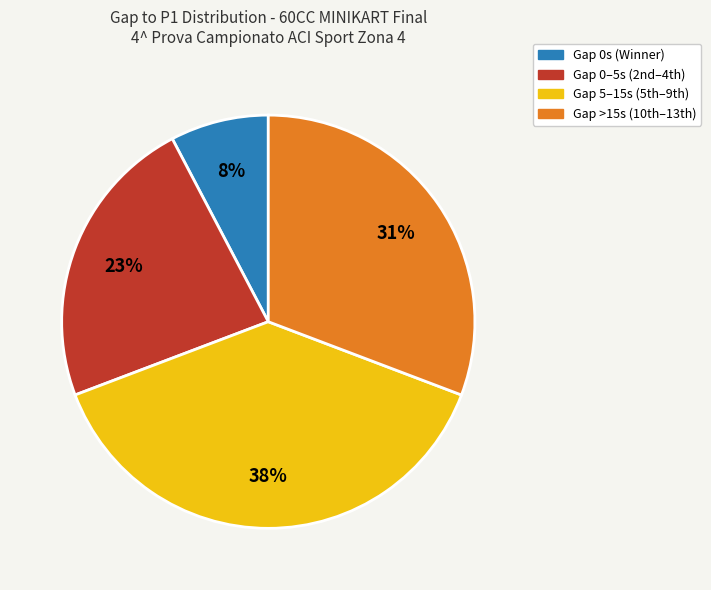

To the nearest percent, what is the average slice percentage?

25%